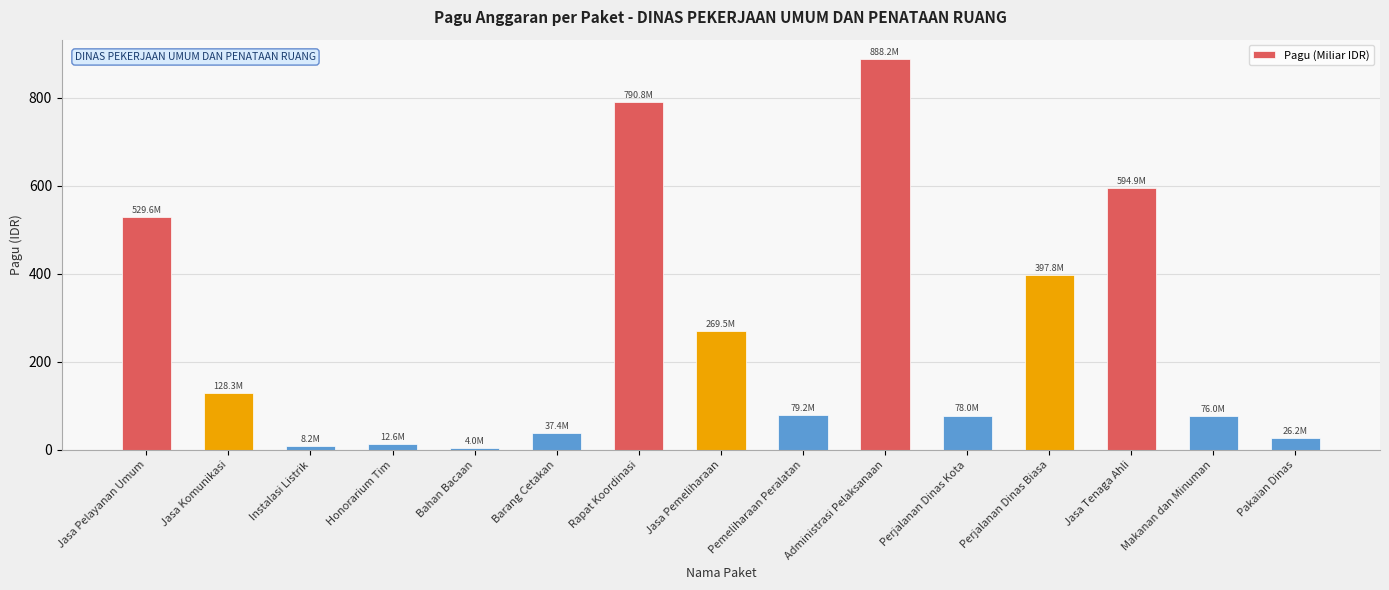

Approximately how many times larger is the value at Bahan Bacaan compared to Barang Cetakan?

0.1